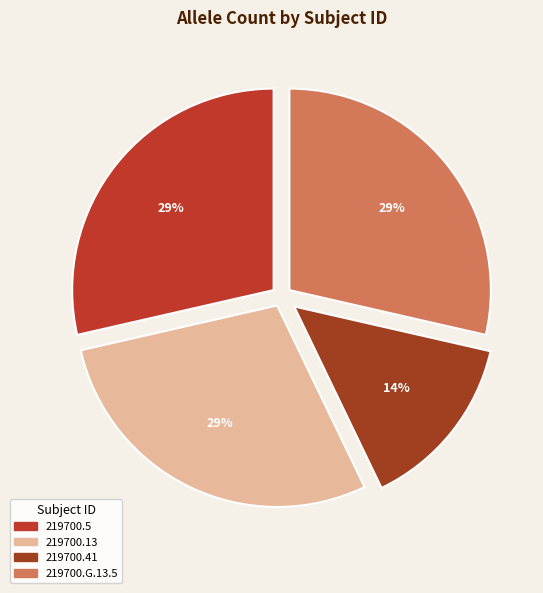

Combined, do 219700.5 and 219700.13 account for over 50%?

Yes